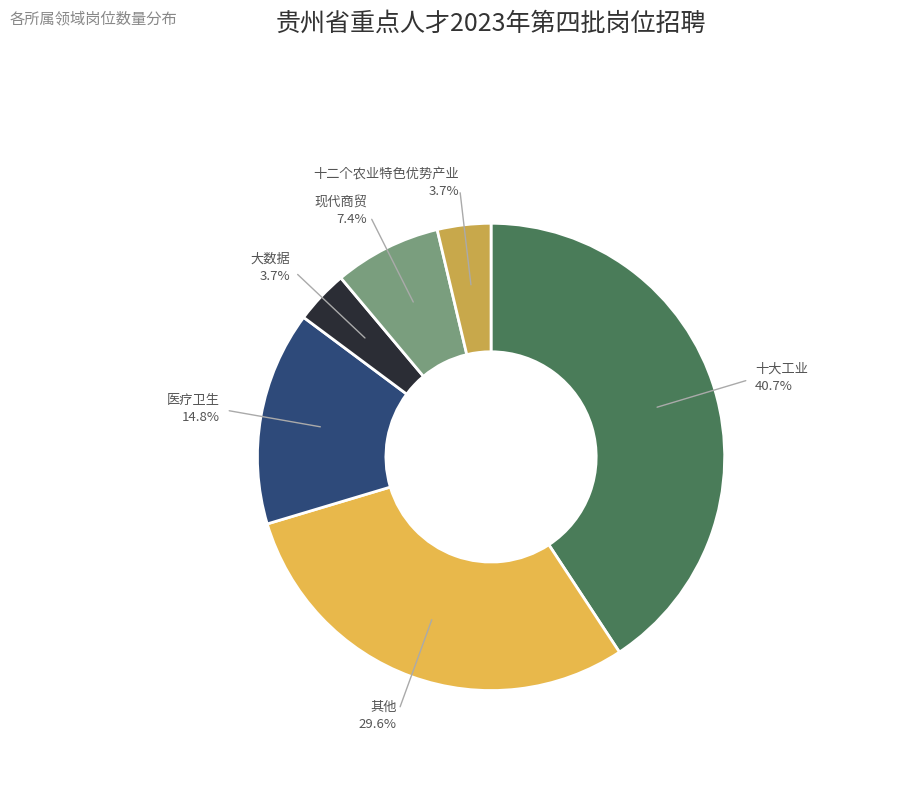

To the nearest percent, what percentage of the pie is 十二个农业特色优势产业?

4%